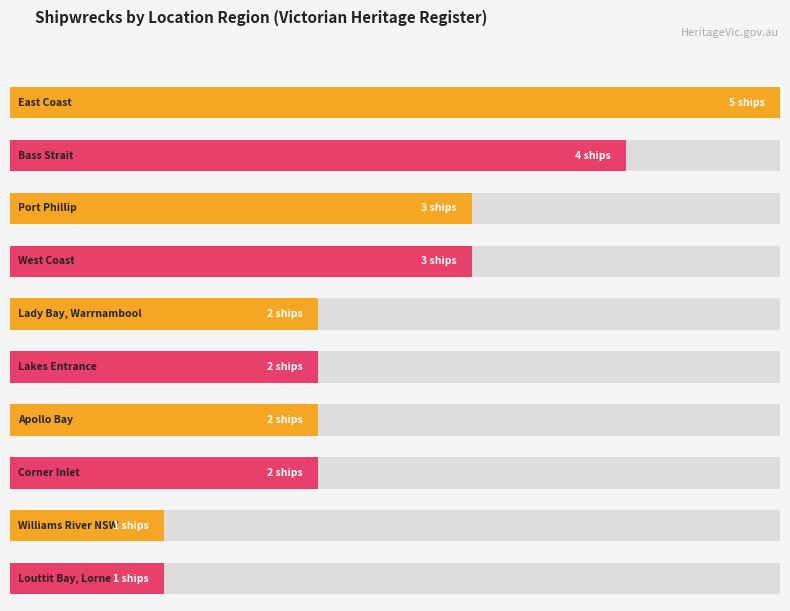

List the labels in order of value, largest first.

East Coast, Bass Strait, Port Phillip, West Coast, Lady Bay, Warrnambool, Lakes Entrance, Apollo Bay, Corner Inlet, Williams River NSW, Louttit Bay, Lorne